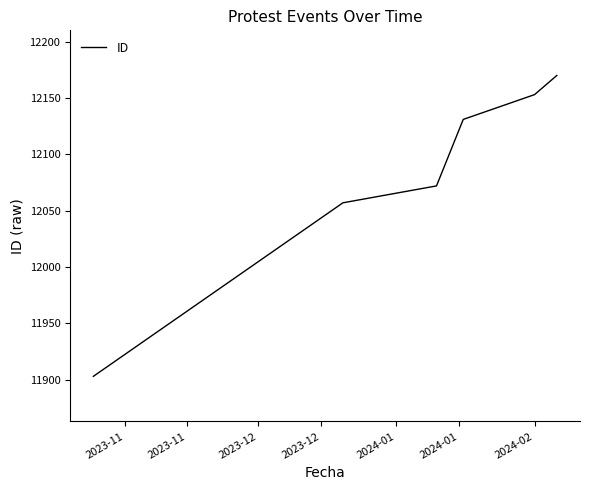

What is the average value?

12081